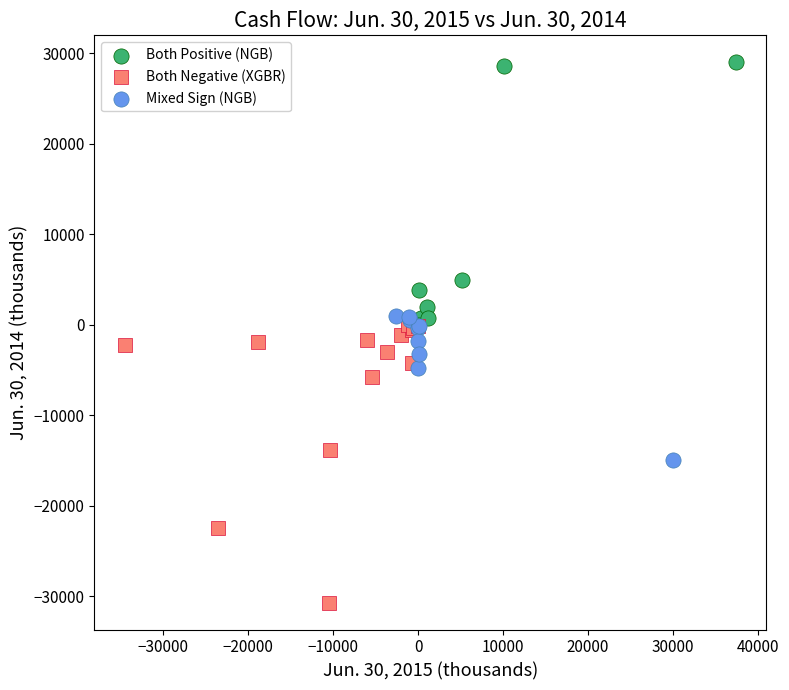

Which series reaches the maximum Y coordinate?

Both Positive (NGB)